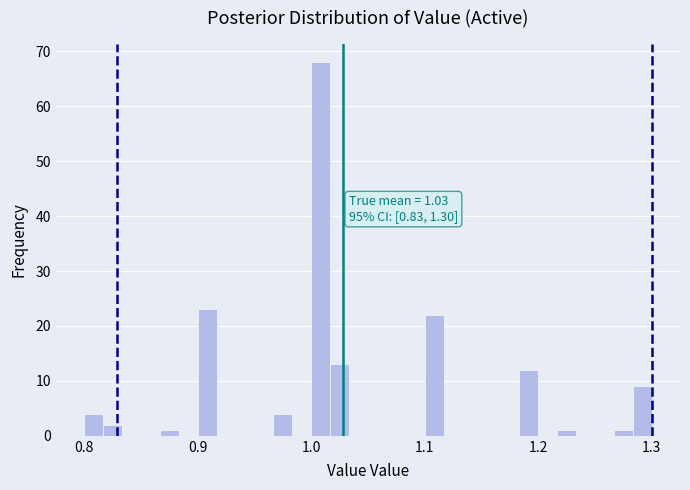

Around what value on the x-axis is the tallest bar? Give the approximate position of its centre, as read against the axis.

1.01